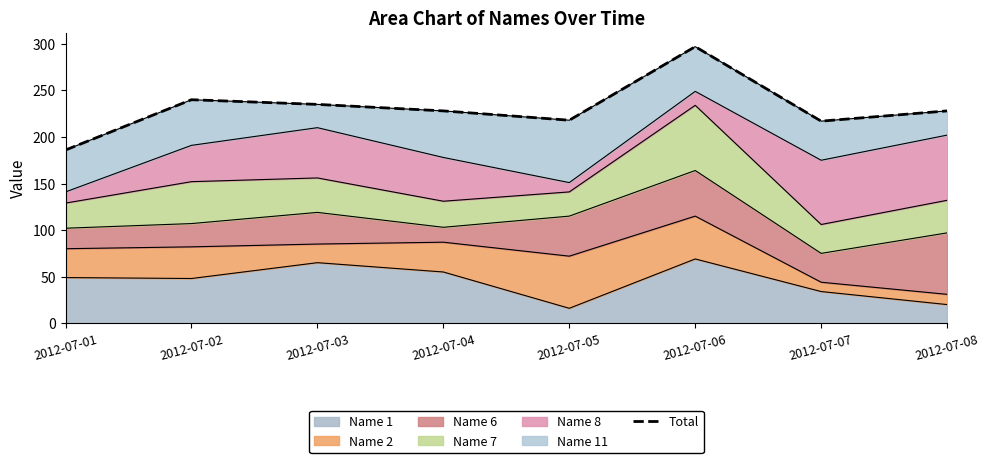

Is it true that the value at 2012-07-08 is 130?

False